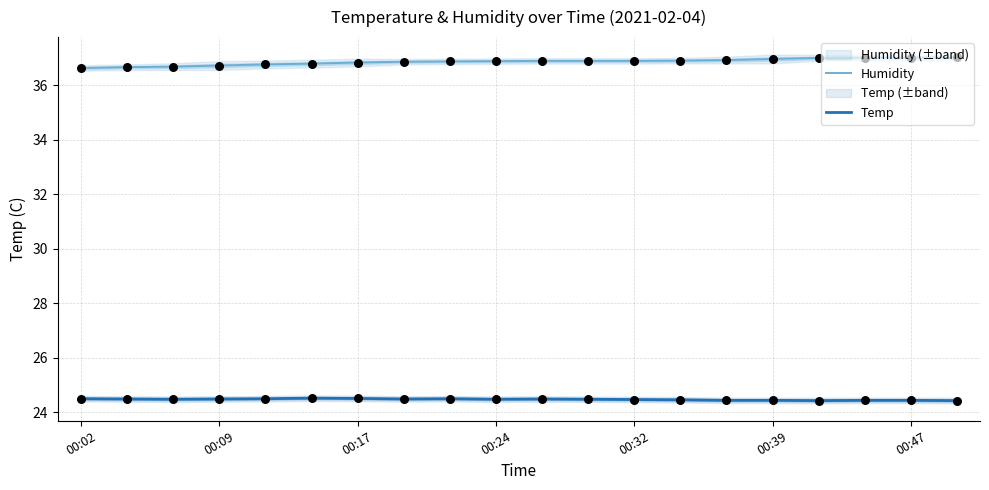

Which series reaches the minimum Y coordinate?

Temp